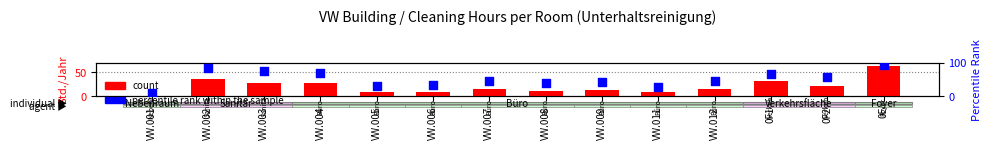

Which series reaches the maximum Y coordinate?

percentile rank within the sample